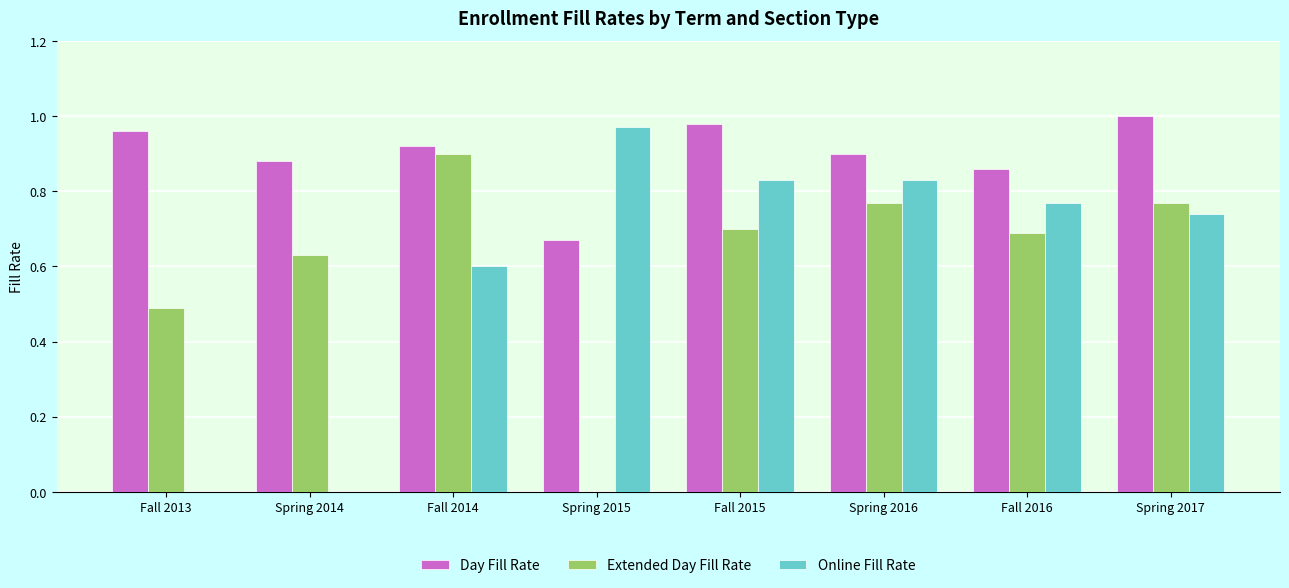

True or false: Extended Day Fill Rate has a value of 0.9 at Fall 2014.

True